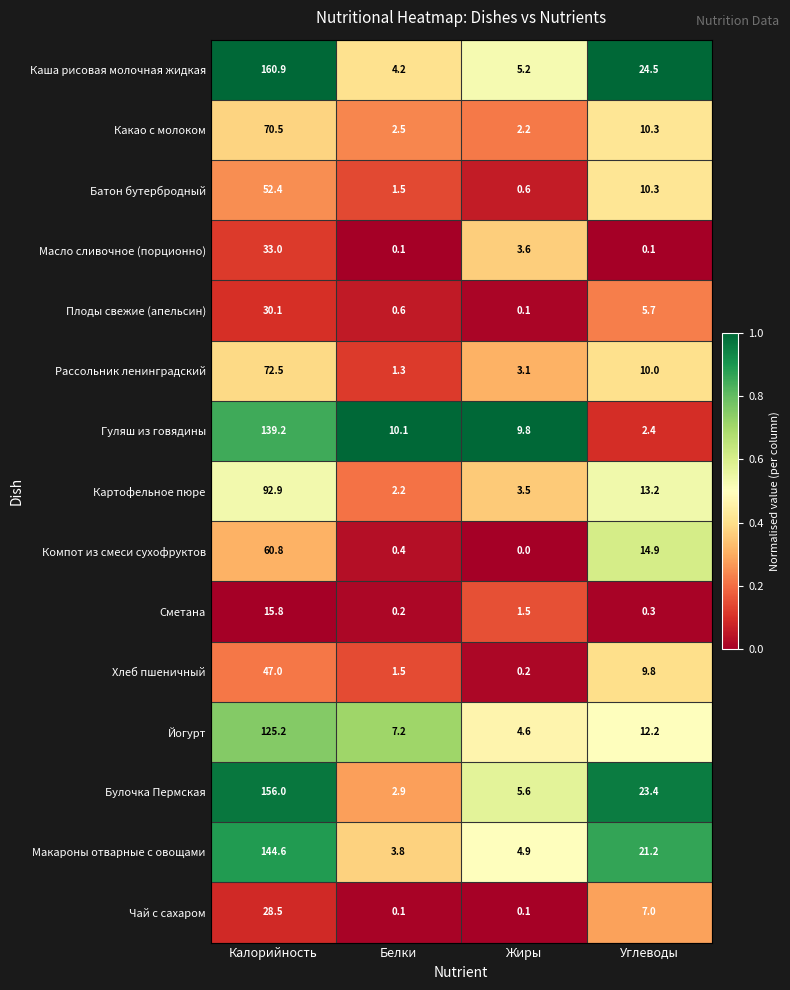

Is it true that Компот из смеси сухофруктов equals 60.8 at Калорийность?

True